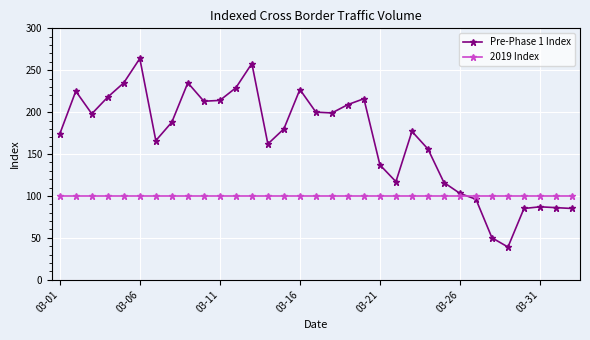

How many lines are shown in the chart?

2